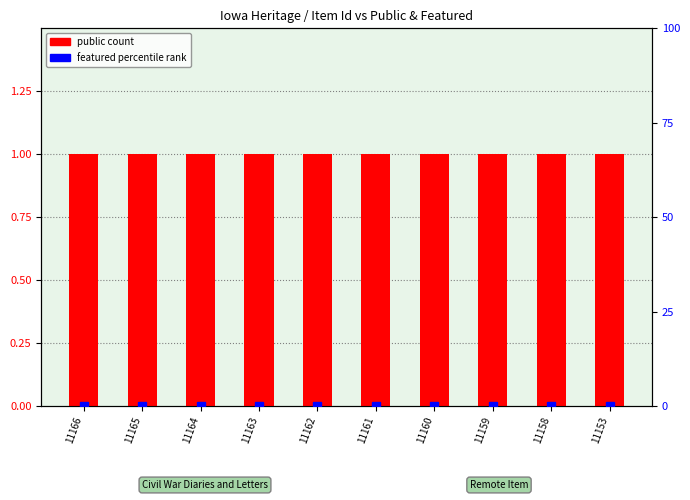

How many groups of bars are there?

10